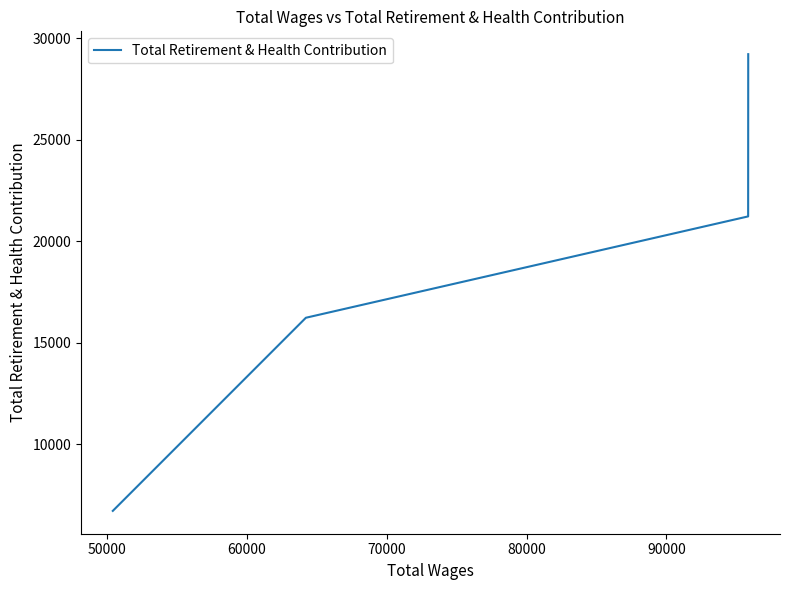

How many distinct data groups are displayed?

1